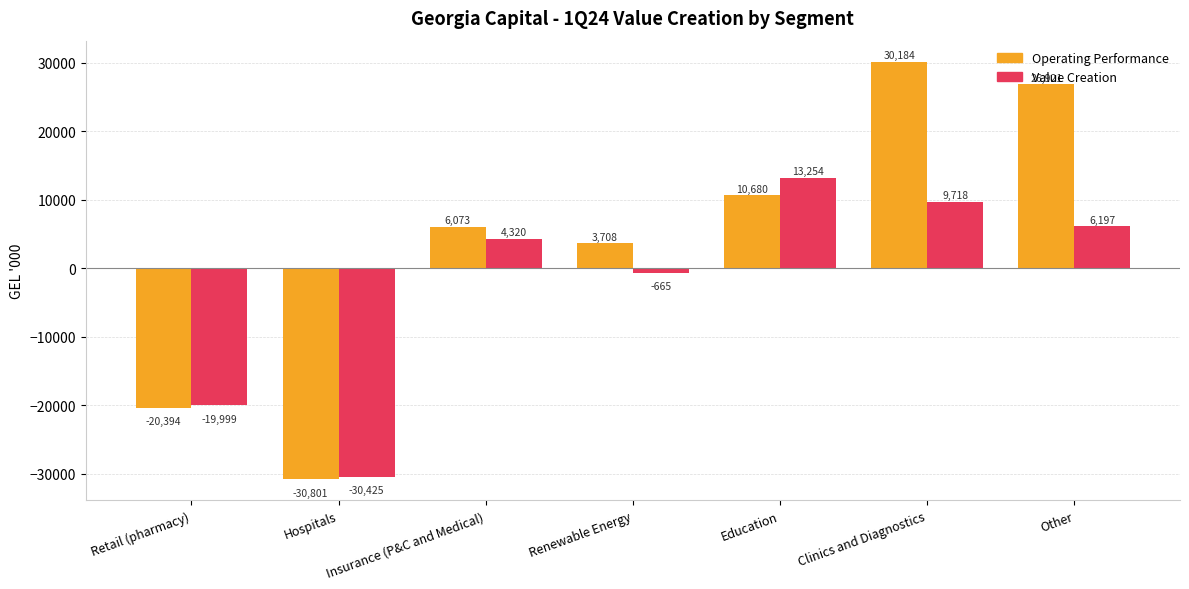

What are all the series names shown in the legend?

Operating Performance, Value Creation